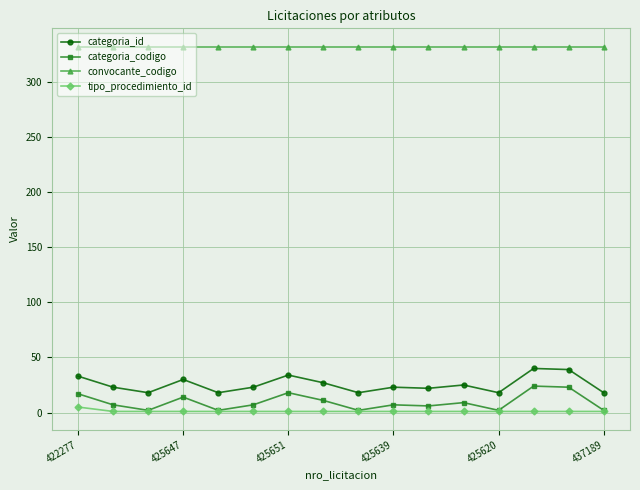

At how many categories does at least one series exceed 145?

16